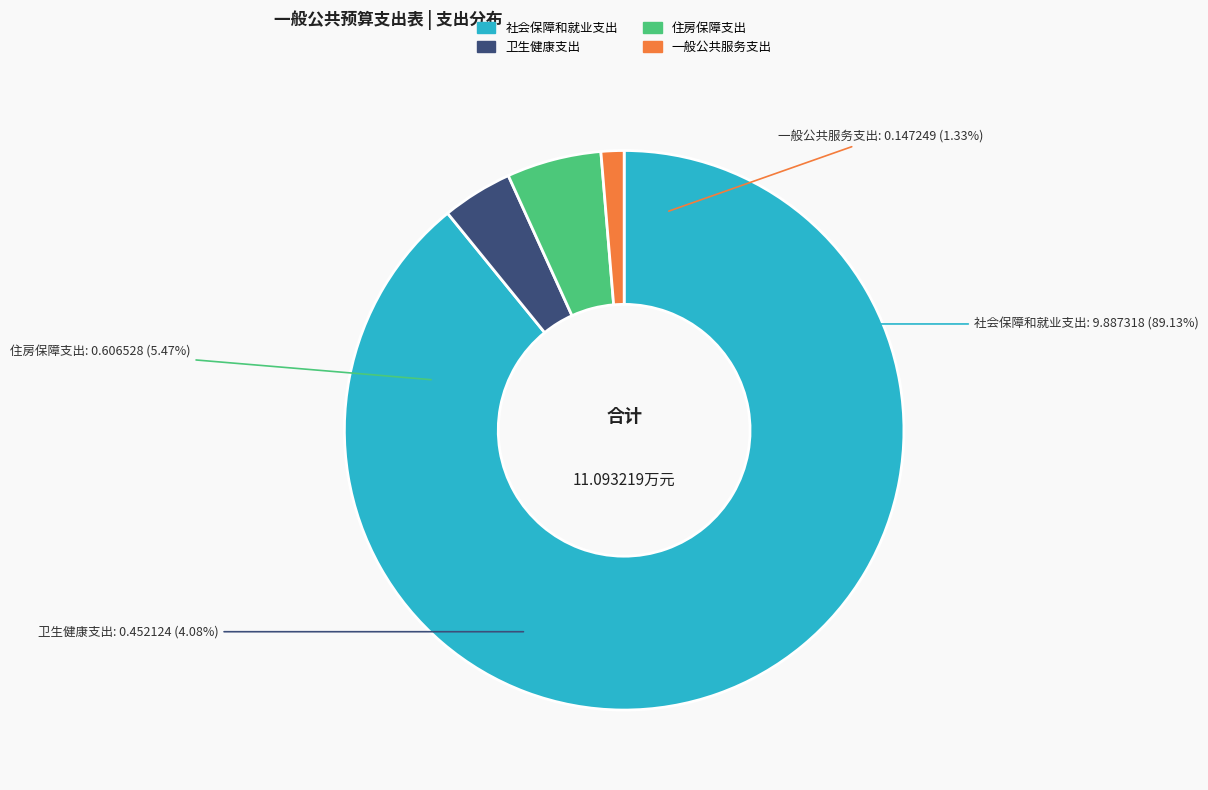

Does 社会保障和就业支出 represent more than half of the total?

Yes